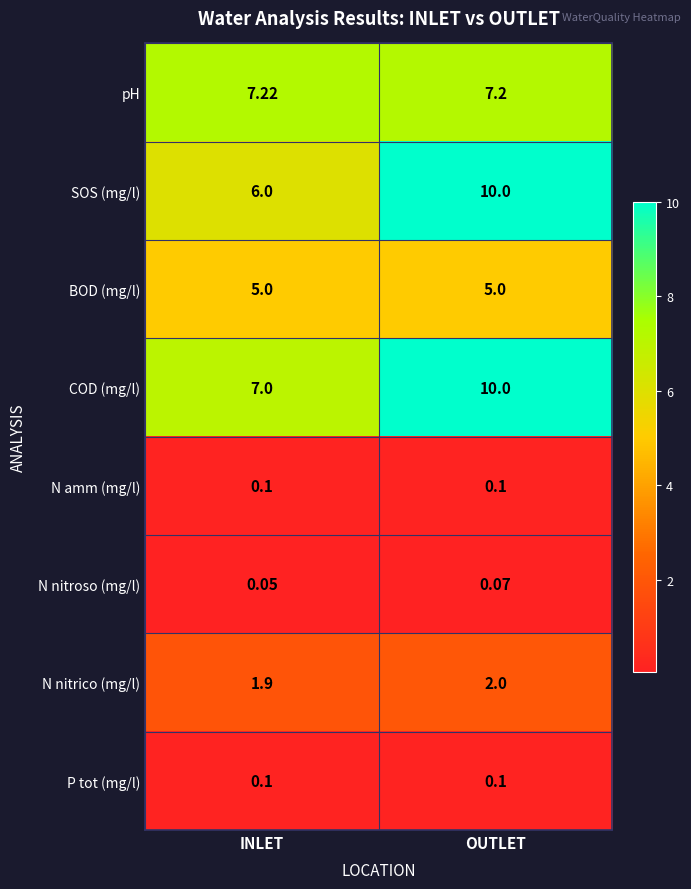

At which label is N nitroso (mg/l) closest to 0?

INLET